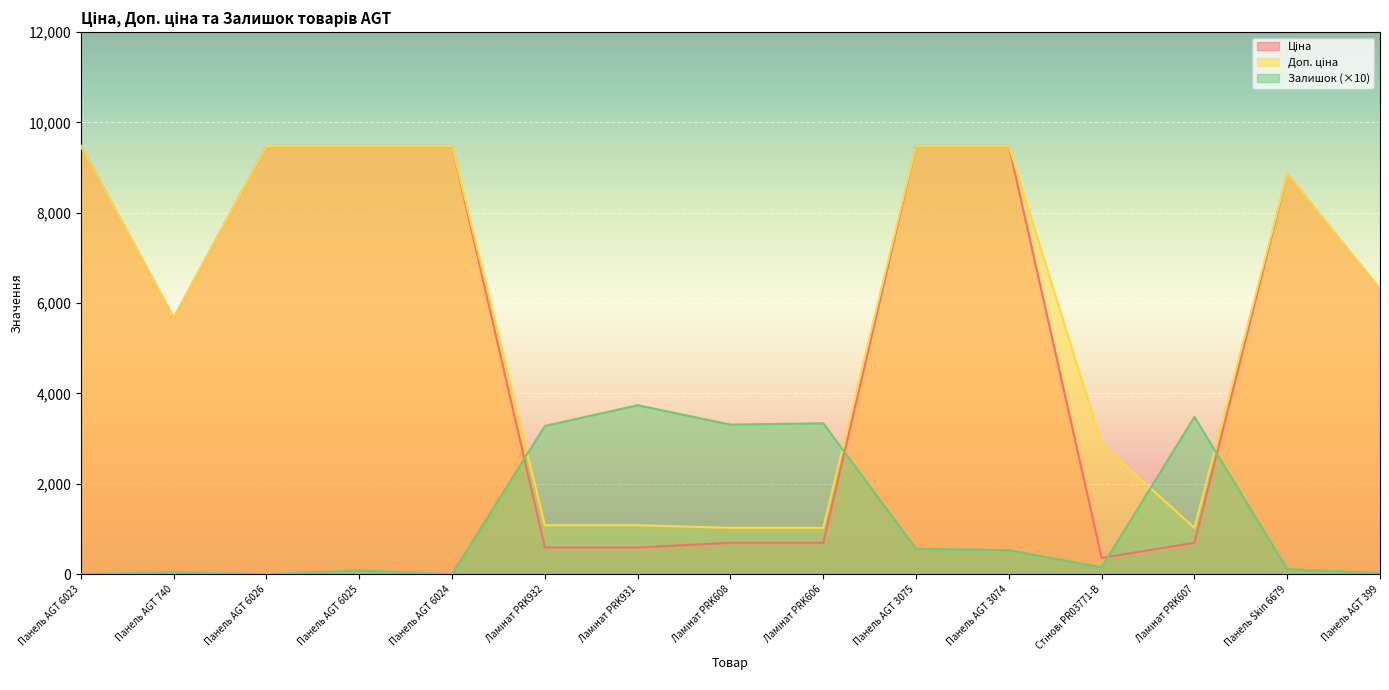

Count the number of categories in the chart.

15